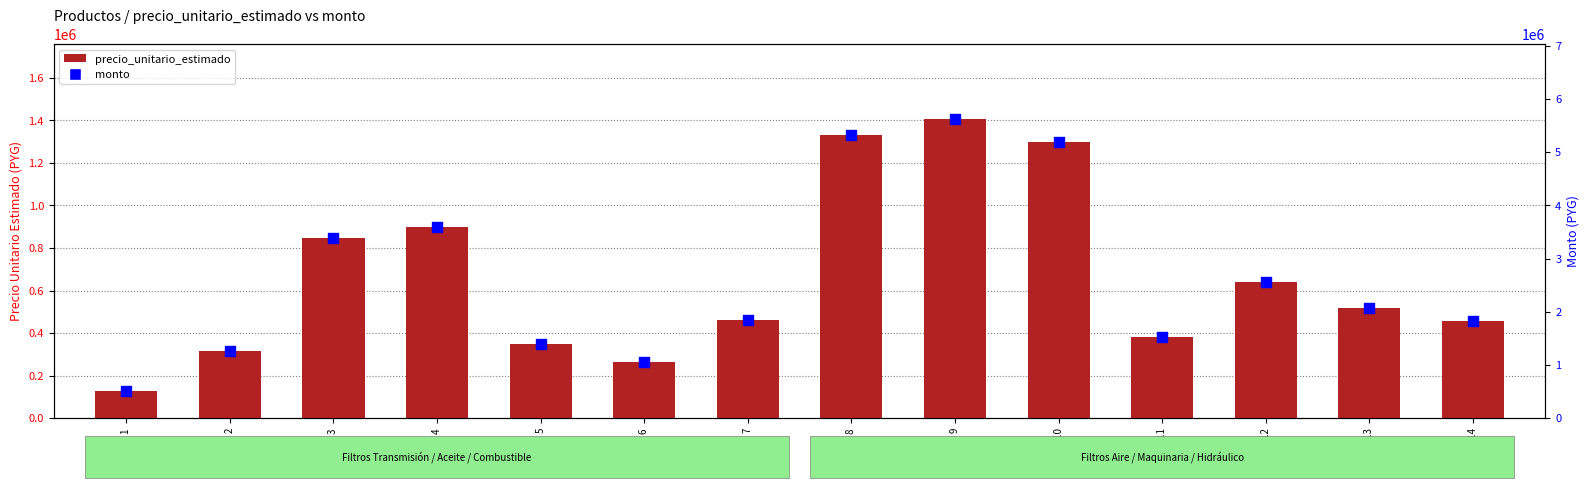

What are all the series names shown in the legend?

precio_unitario_estimado, monto